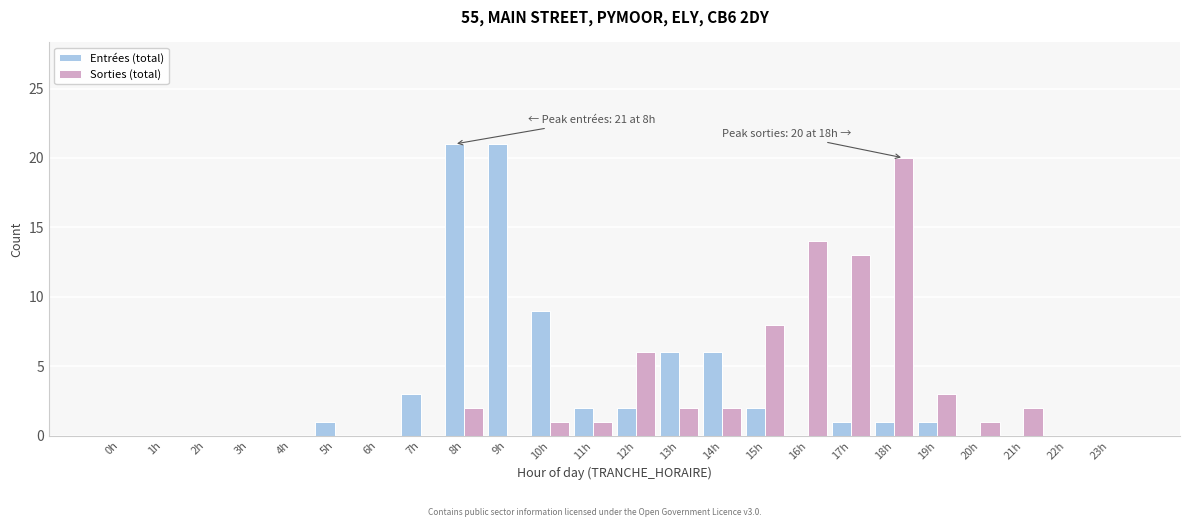

At which category is the sum across all series the highest?

8h